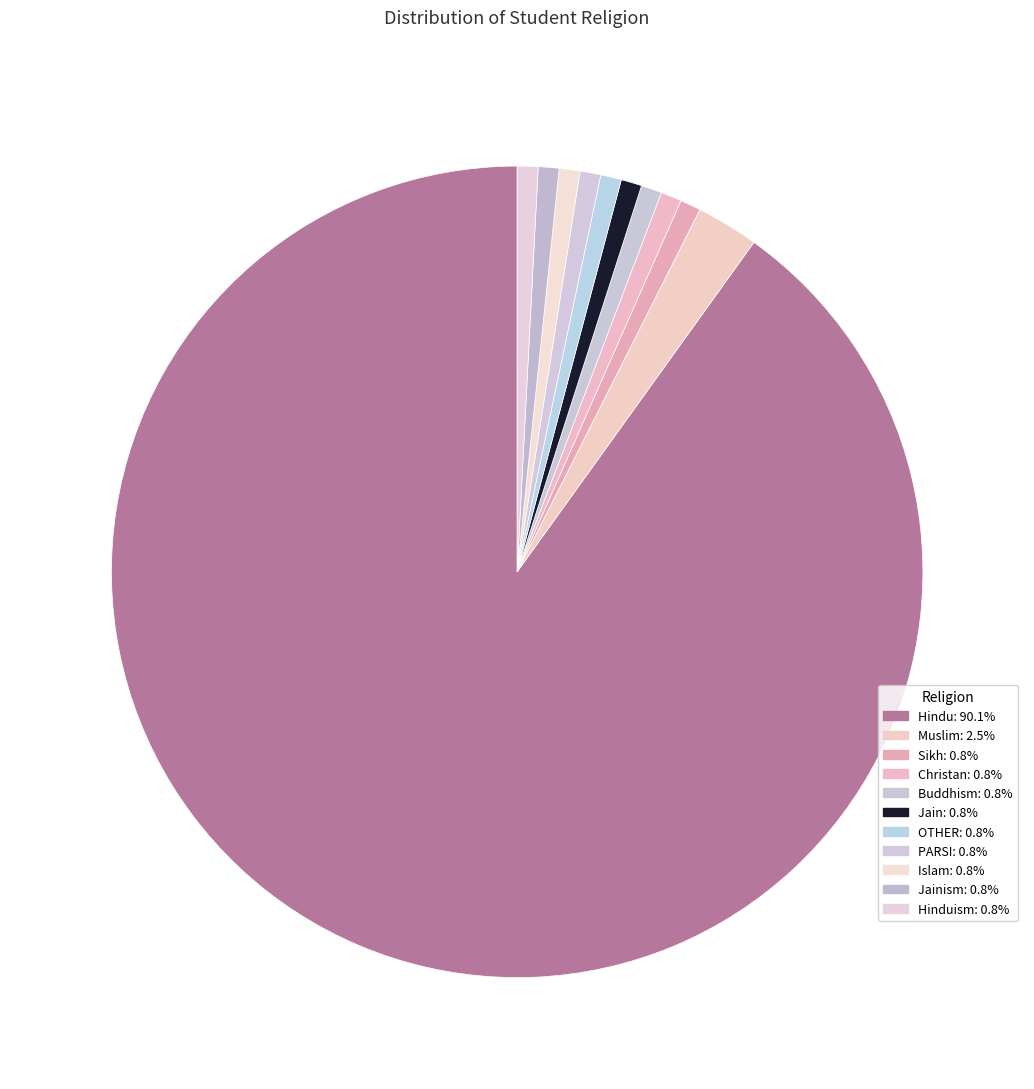

Count the number of slices in the pie.

11